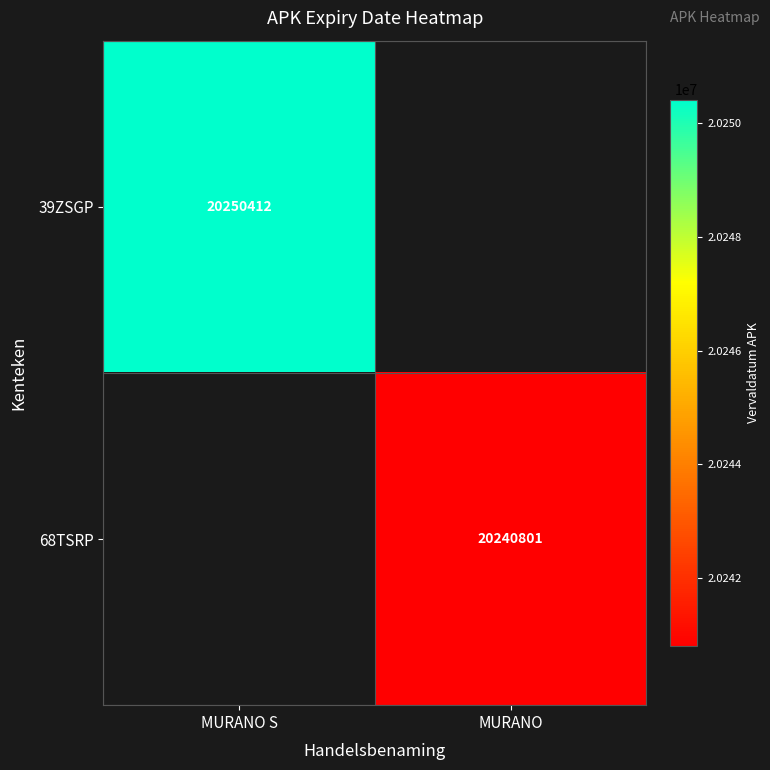

The value of 68TSRP at MURANO is 20240801. True or false?

True